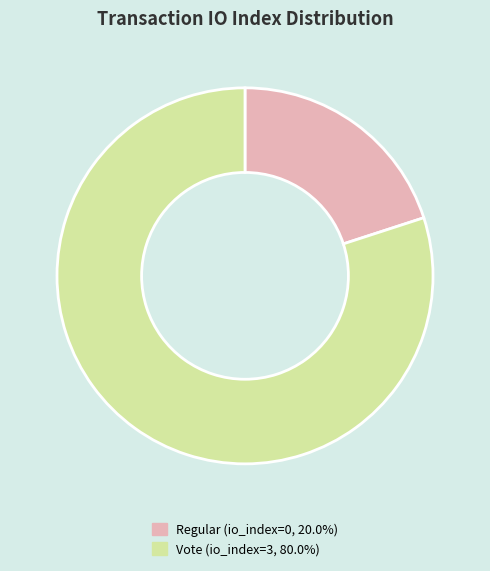

Is there any slice that represents more than half of the pie?

Yes